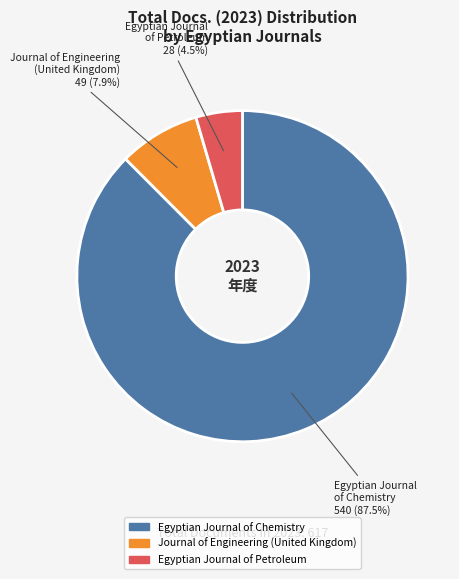

Combined, what portion of the pie is Egyptian Journal of Petroleum and Egyptian Journal of Chemistry?

92.1%